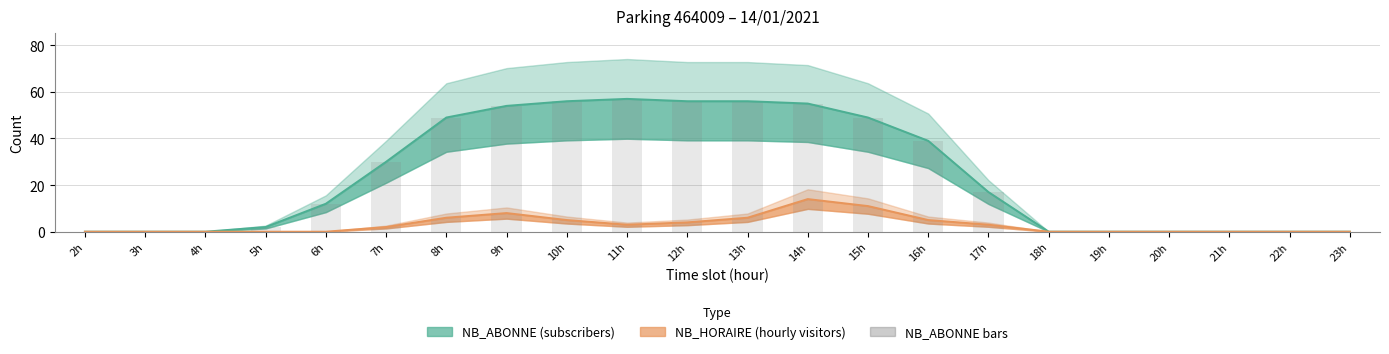

Which category has the lowest value in the NB_HORAIRE (hourly visitors) series?

2h